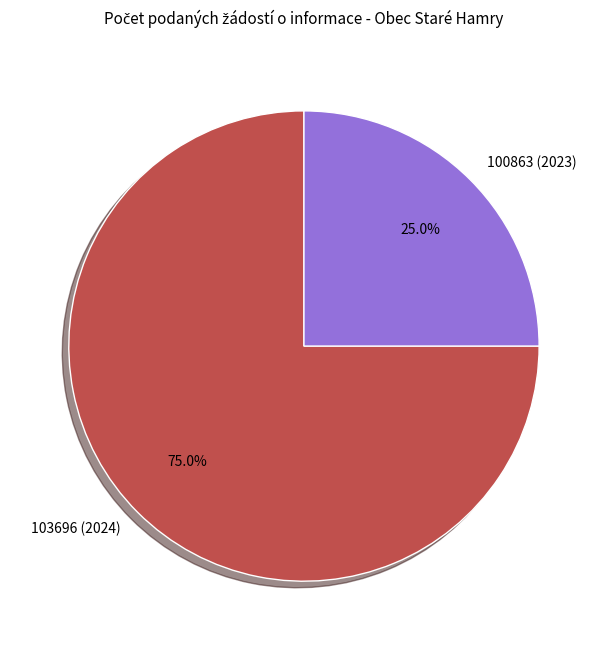

Approximately how many times larger is the value at 103696 (2024) compared to 100863 (2023)?

3.0